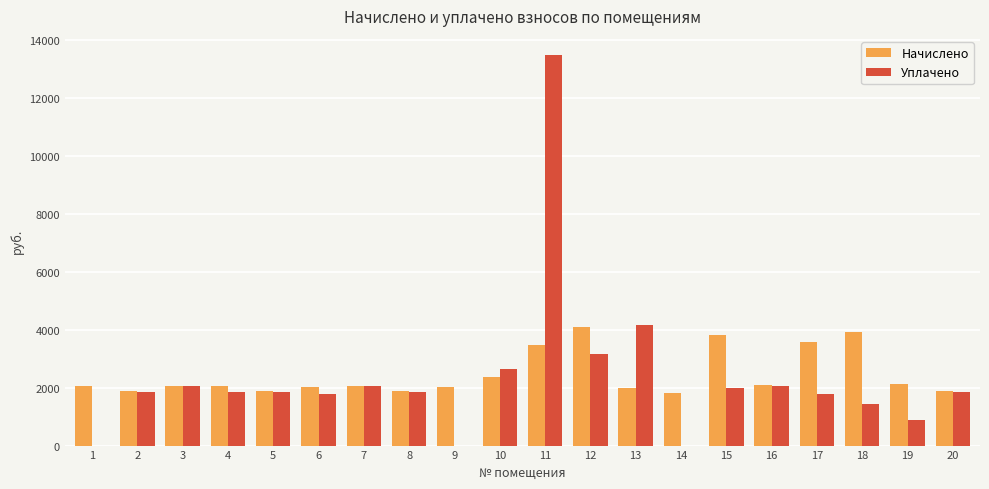

Are the bars horizontal?

No